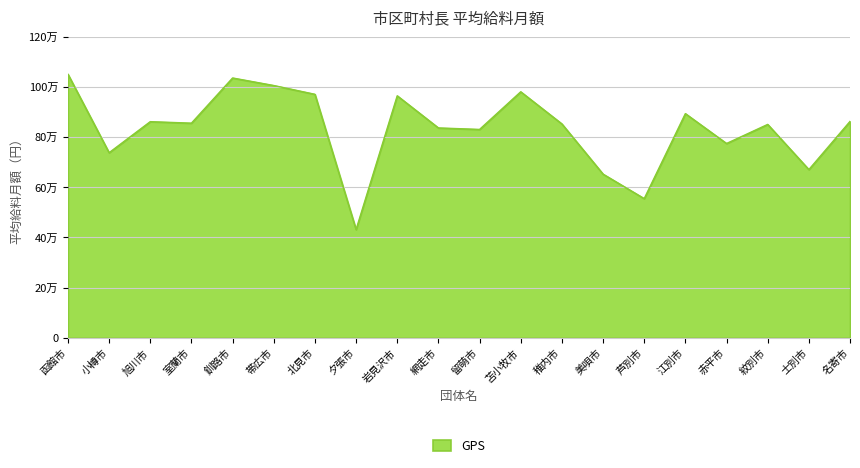

Reading left to right, what are all the values shown in this chart?

1050000	737300	861000	855000	1035000	1005000	970000	431000	964000	836000	830000	980000	852000	652000	554400	893000	774000	850000	670000	862000